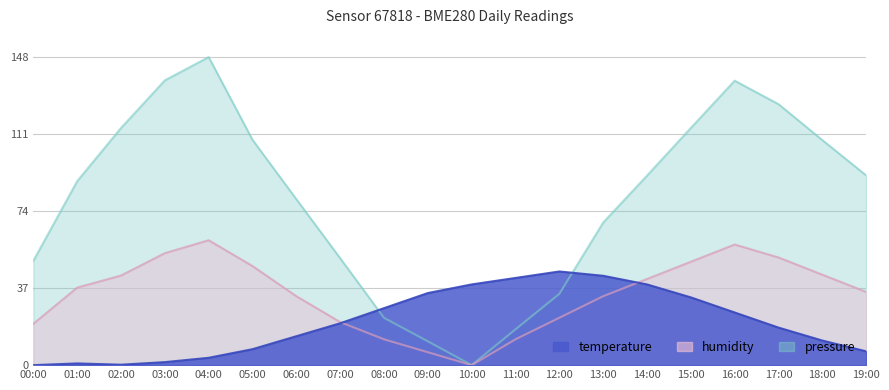

Between 00:00 and 09:00, which series saw the biggest shift?

pressure